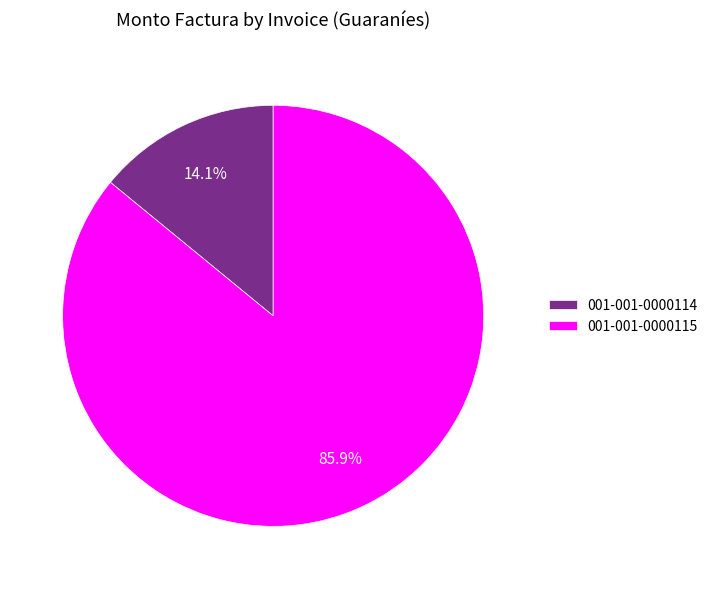

To the nearest percent, what is the difference between the 001-001-0000114 and 001-001-0000115 slice percentages?

72%